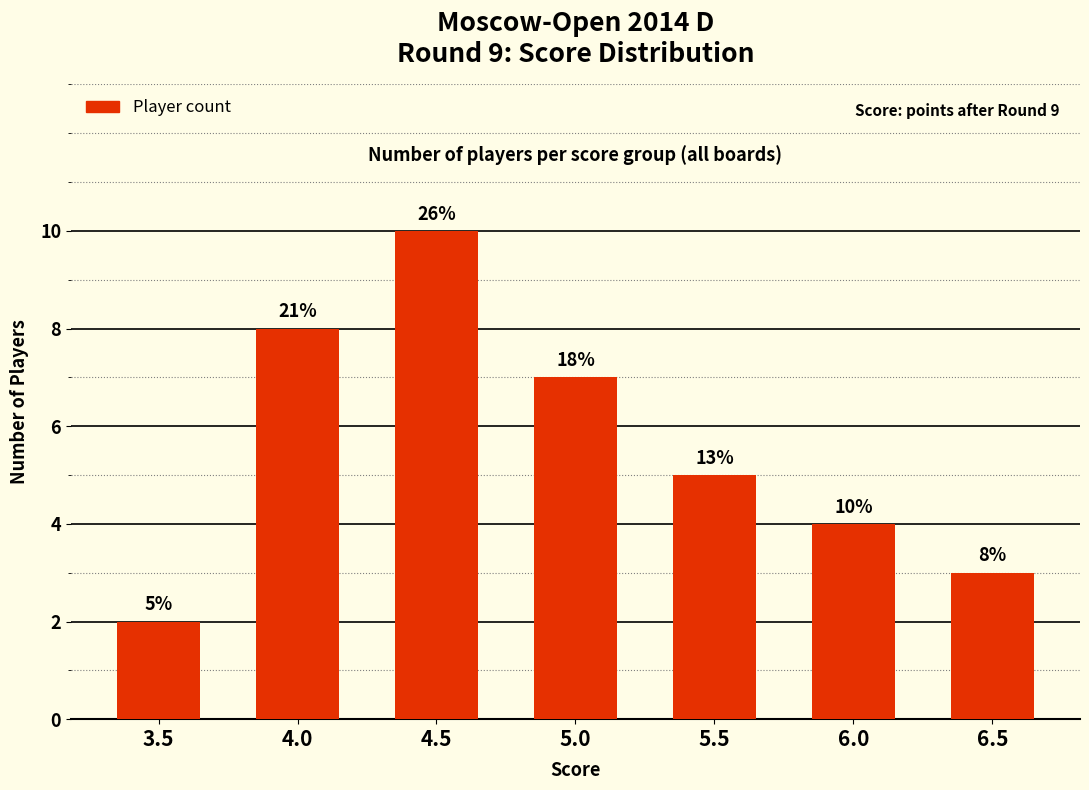

What is the label of the 7th bar from the left?

6.5